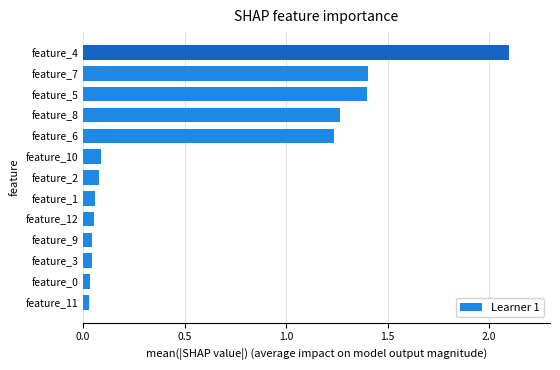

The value at feature_7 is 1.4. True or false?

True